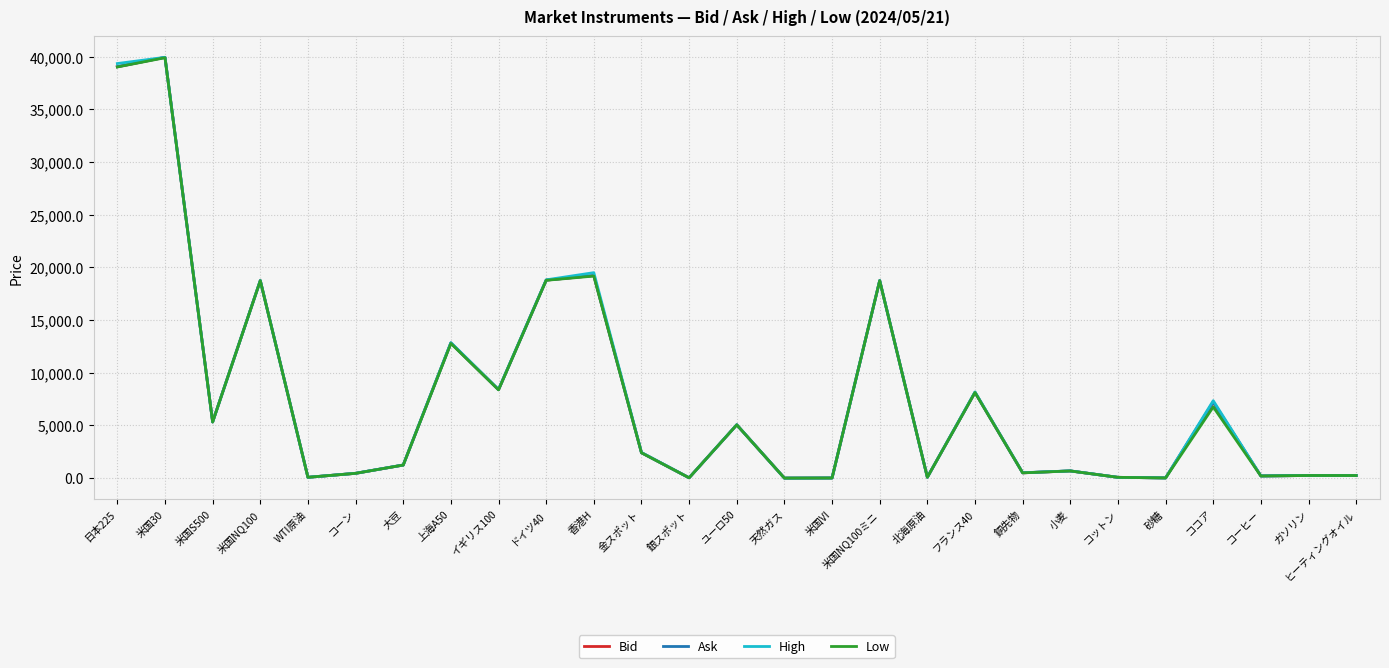

What position from the right is 銀スポット?

15